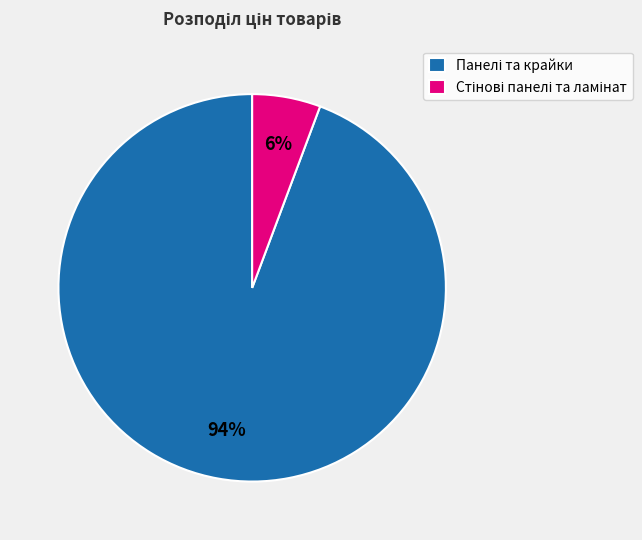

Does any single category account for the majority?

Yes